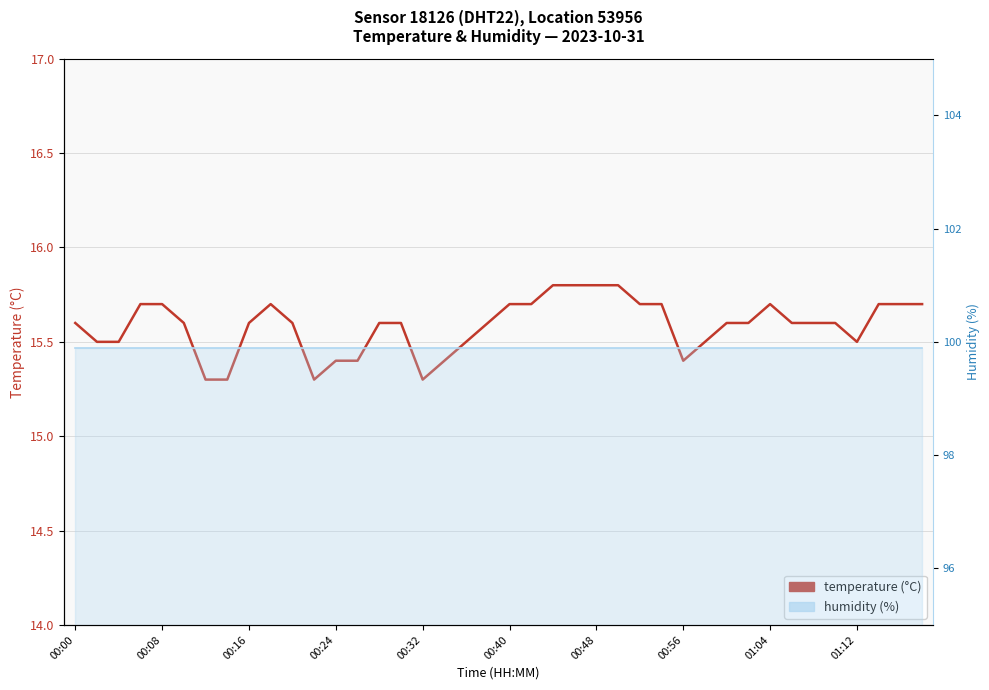

How many lines are shown in the chart?

1